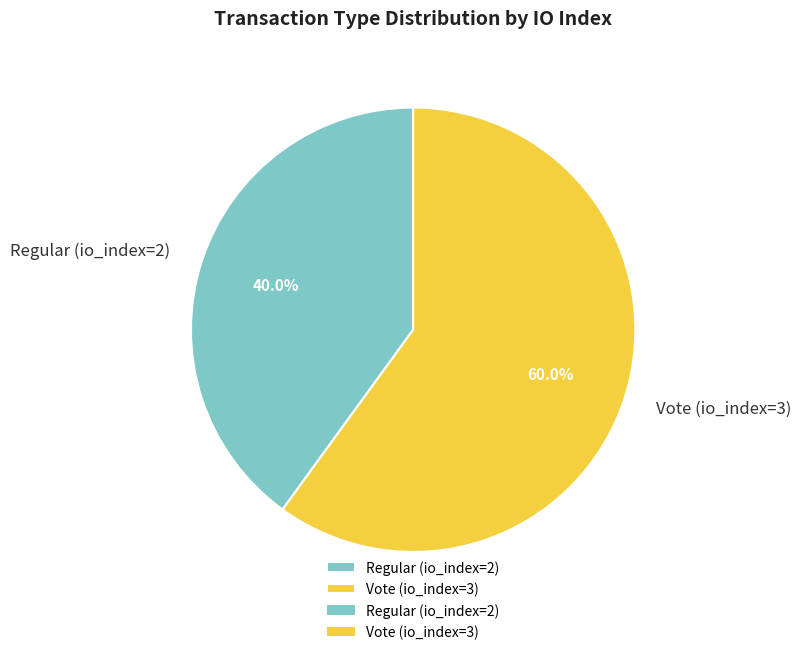

Count the number of slices in the pie.

2